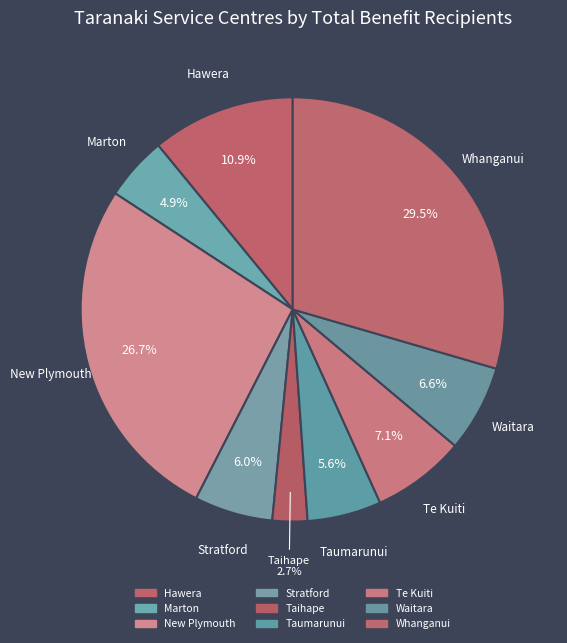

What is the total percentage of Taihape and Hawera?

13.6%